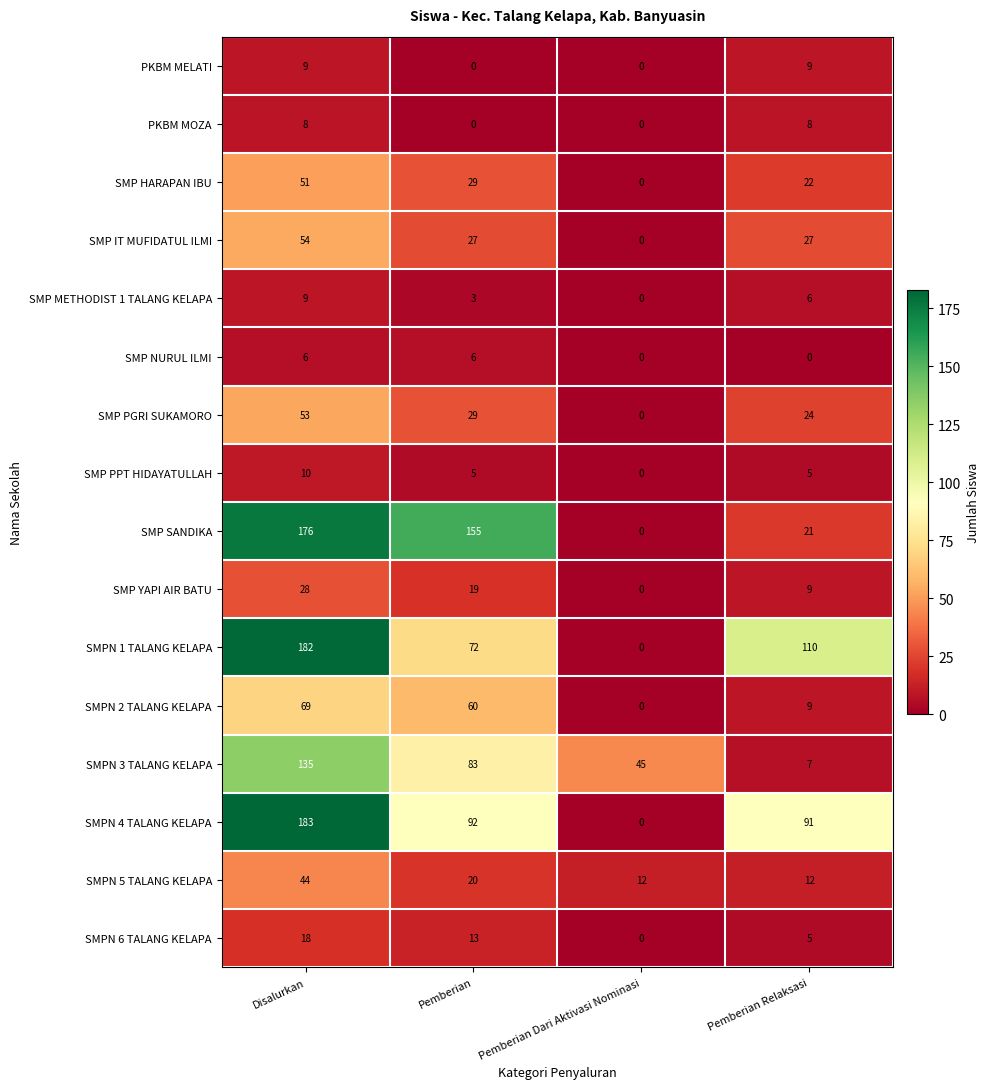

At which label is SMPN 4 TALANG KELAPA closest to 91?

Pemberian Relaksasi